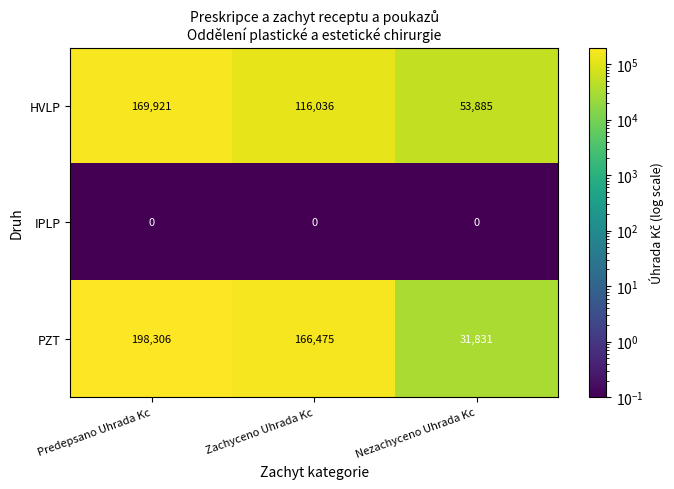

At which label does PZT reach its peak?

Predepsano Uhrada Kc